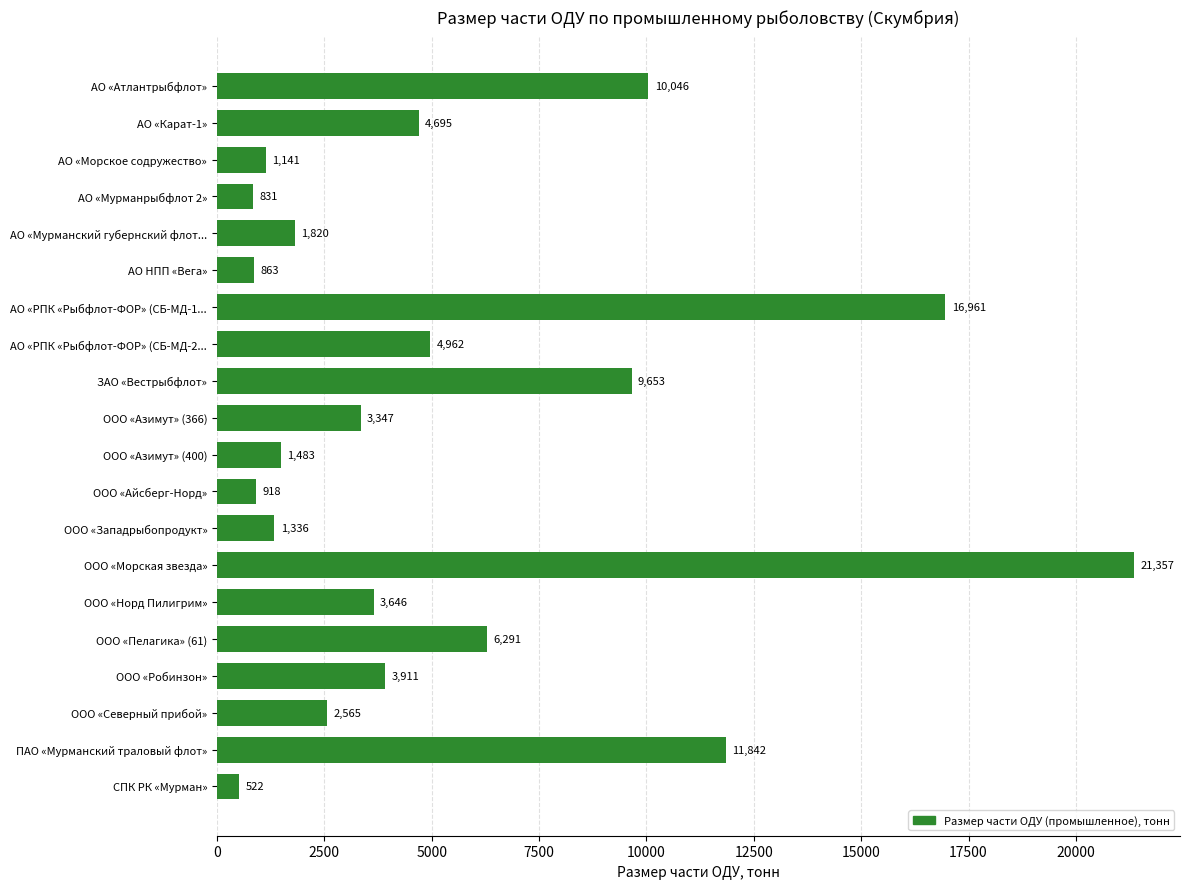

Rank the categories by value from highest to lowest.

ООО «Морская звезда», АО «РПК «Рыбфлот-ФОР» (СБ-МД-1..., ПАО «Мурманский траловый флот», АО «Атлантрыбфлот», ЗАО «Вестрыбфлот», ООО «Пелагика» (61), АО «РПК «Рыбфлот-ФОР» (СБ-МД-2..., АО «Карат-1», ООО «Робинзон», ООО «Норд Пилигрим», ООО «Азимут» (366), ООО «Северный прибой», АО «Мурманский губернский флот..., ООО «Азимут» (400), ООО «Западрыбопродукт», АО «Морское содружество», ООО «Айсберг-Норд», АО НПП «Вега», АО «Мурманрыбфлот 2», СПК РК «Мурман»